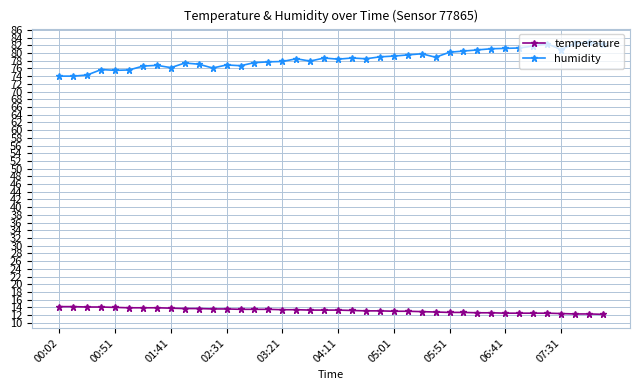

True or false: temperature and humidity cross at least once.

False